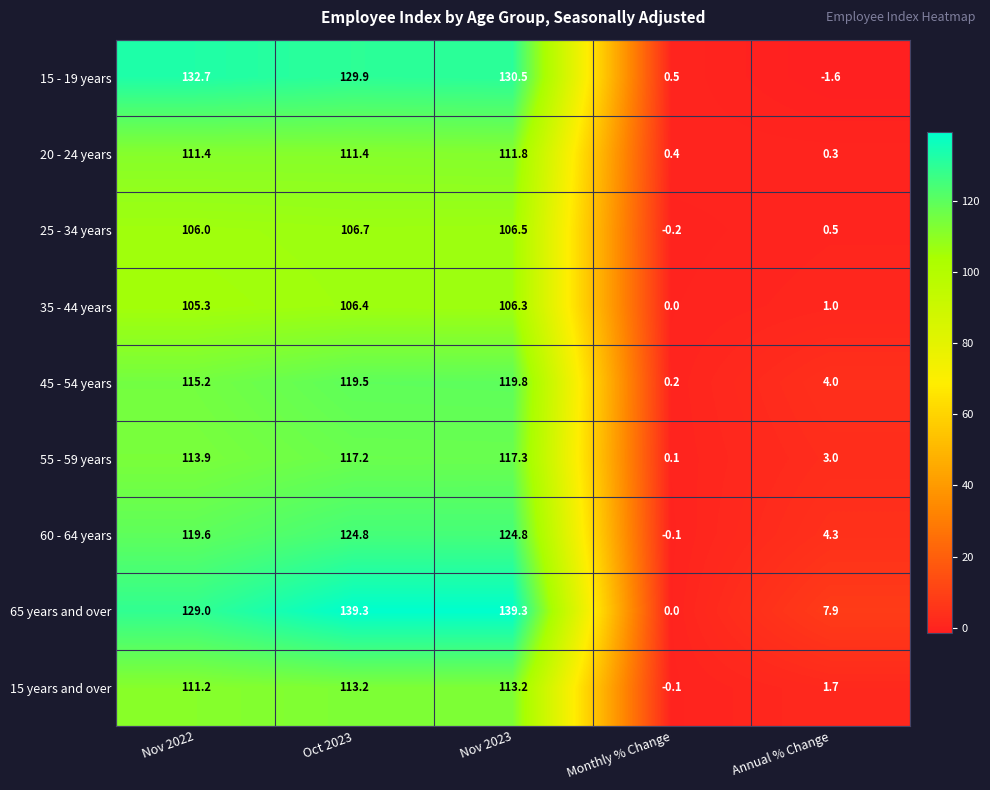

What is the difference between the second highest and minimum values in the 60 - 64 years series?

124.9